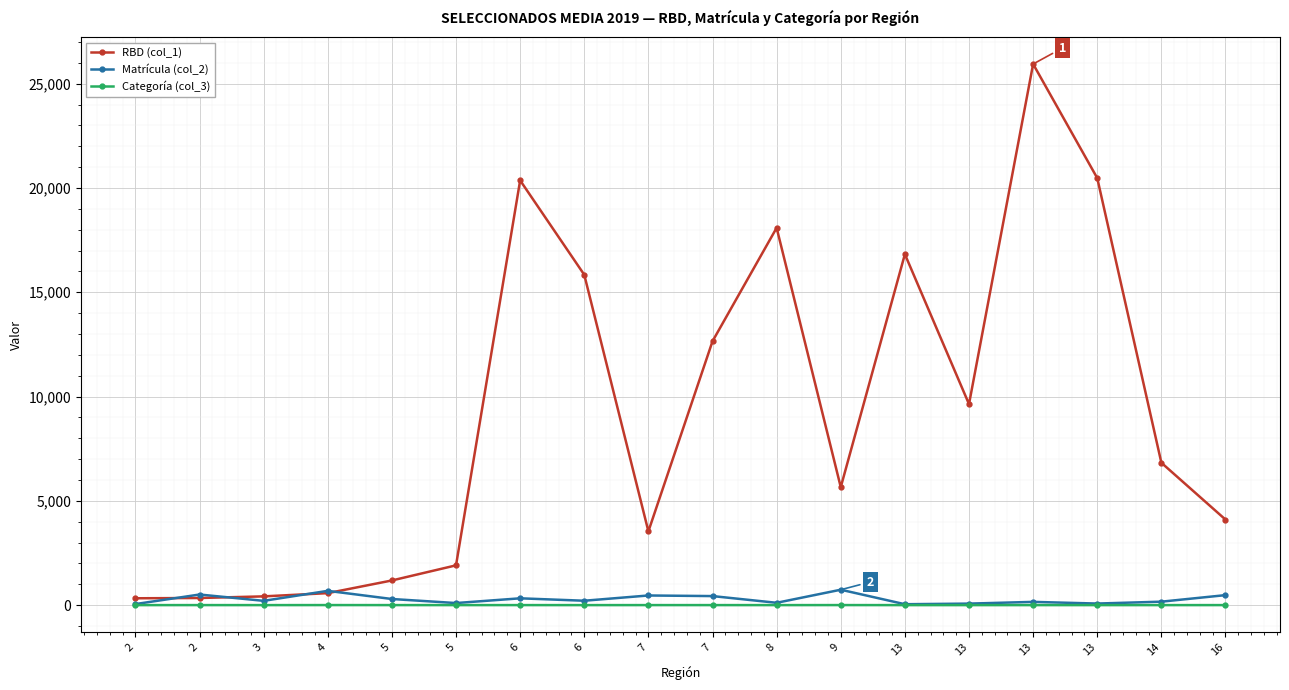

What is the value of the Categoría (col_3) point at the 16th from the left?

1